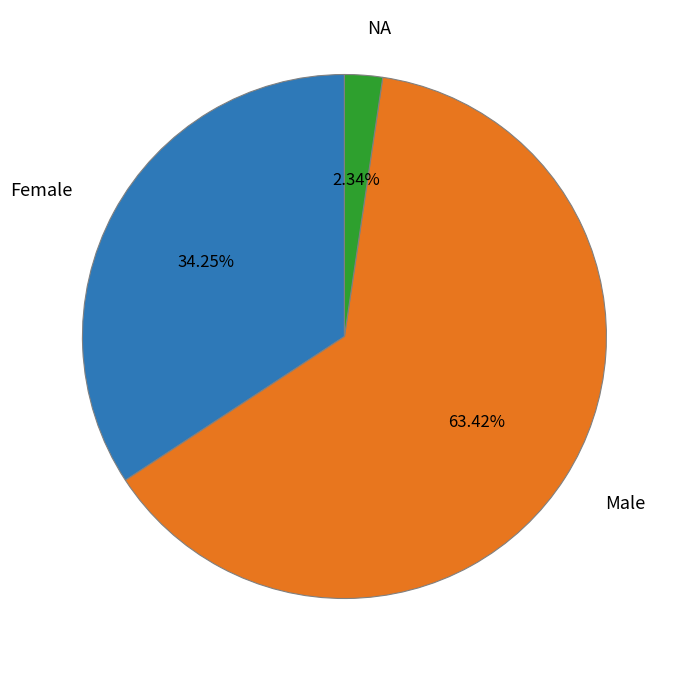

Is the sum of NA and Male greater than half?

Yes